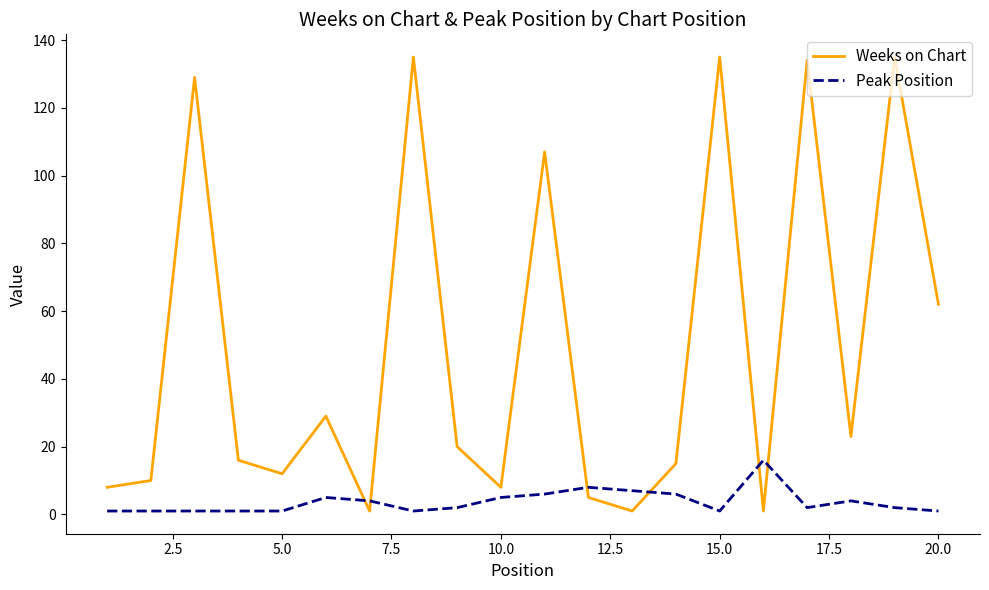

List the series in order of their peak value, lowest first.

Peak Position, Weeks on Chart